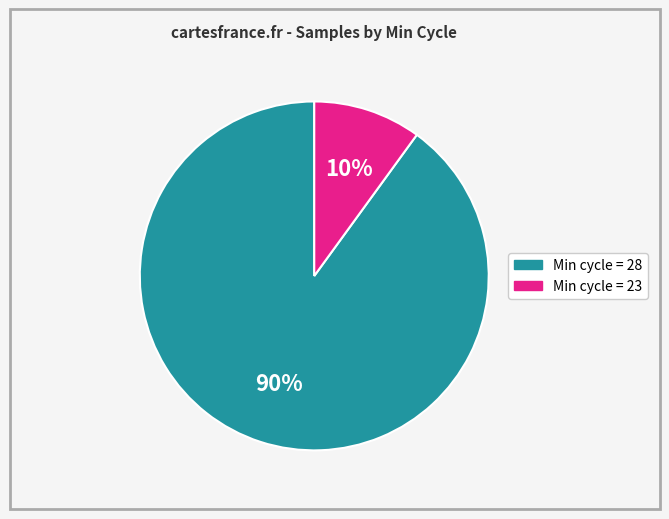

Count the number of slices in the pie.

2